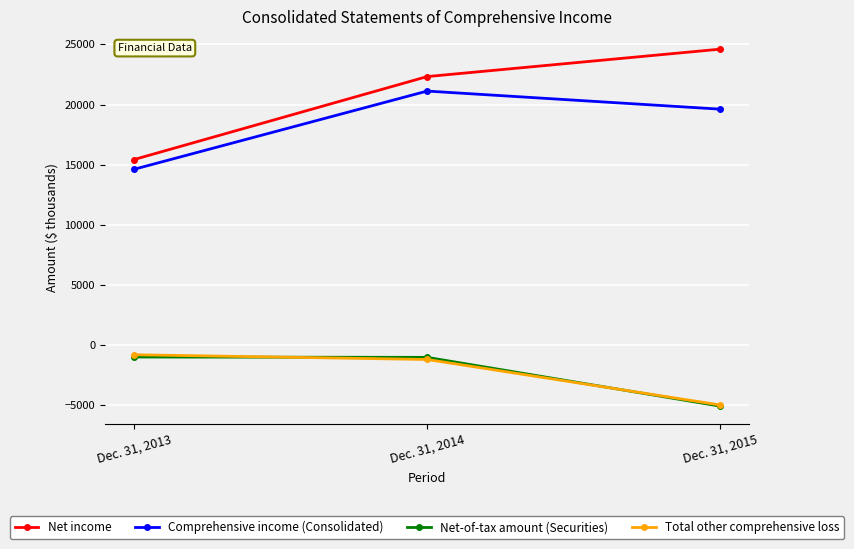

The Net-of-tax amount (Securities) series shows -5087 at Dec. 31, 2015. True or false?

True